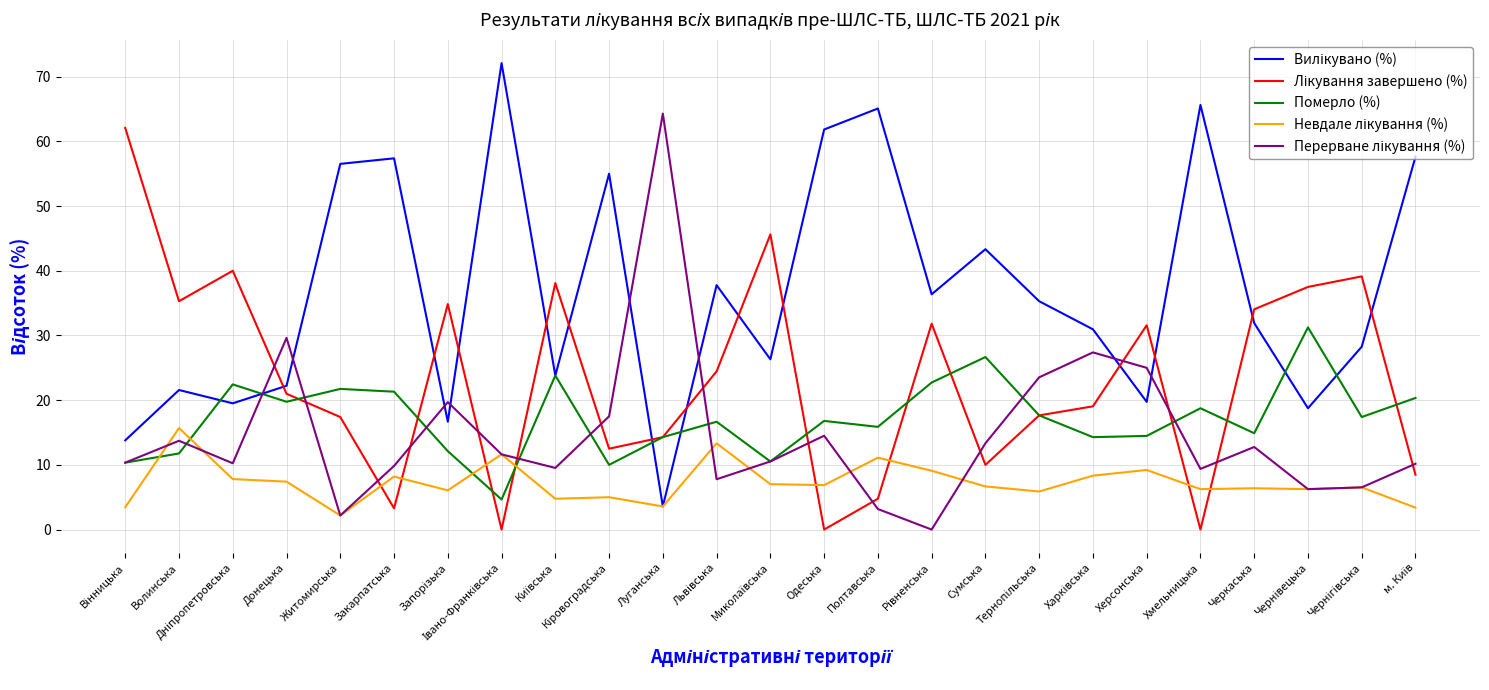

How many interior local valleys does the Померло (%) series have?

8